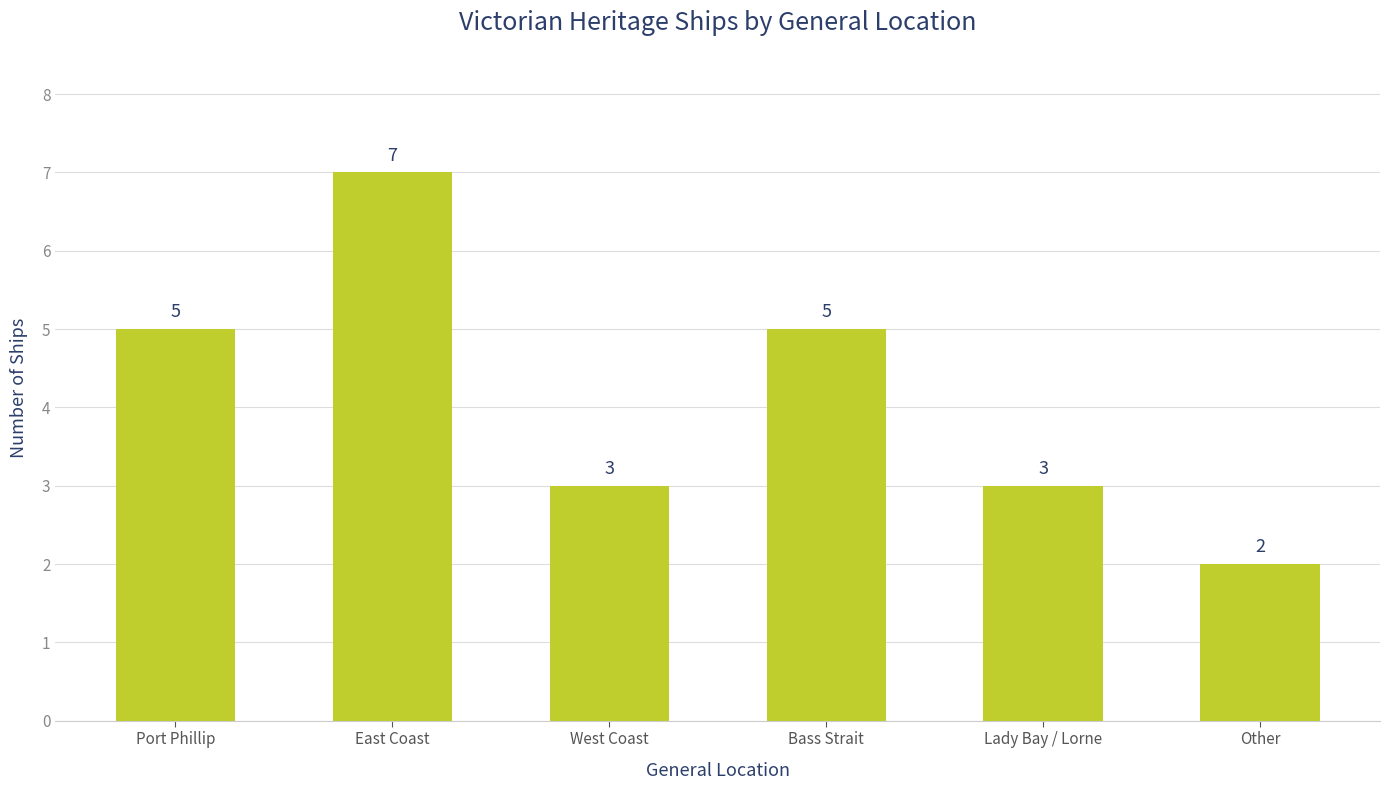

What is the sum of the values at Other and Lady Bay / Lorne?

5